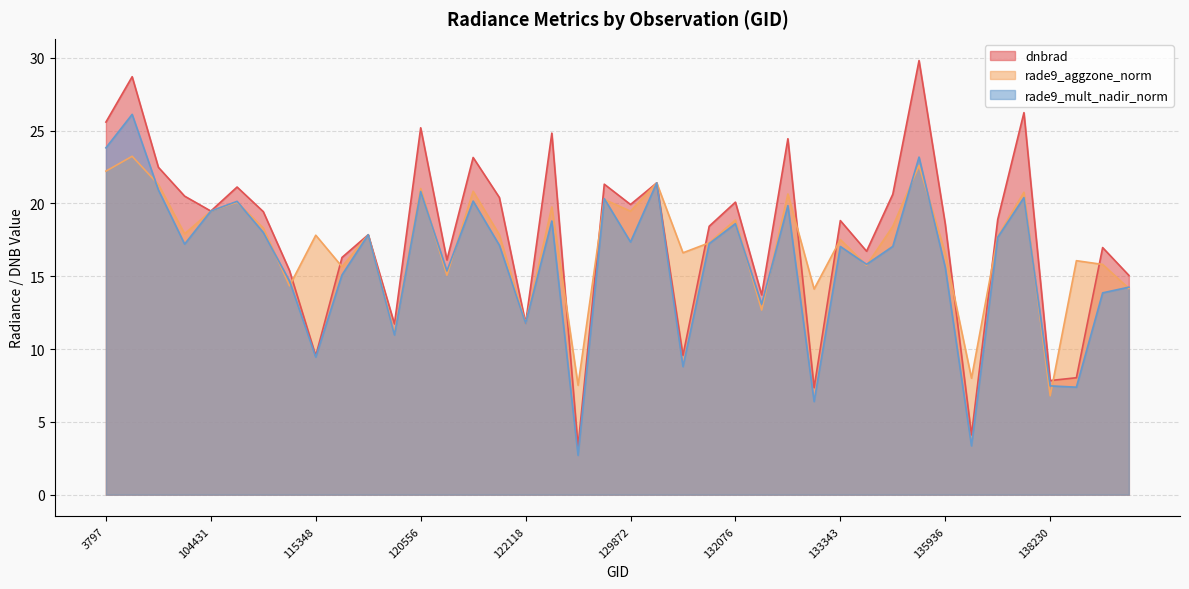

At which label does dnbrad reach its peak?

134821